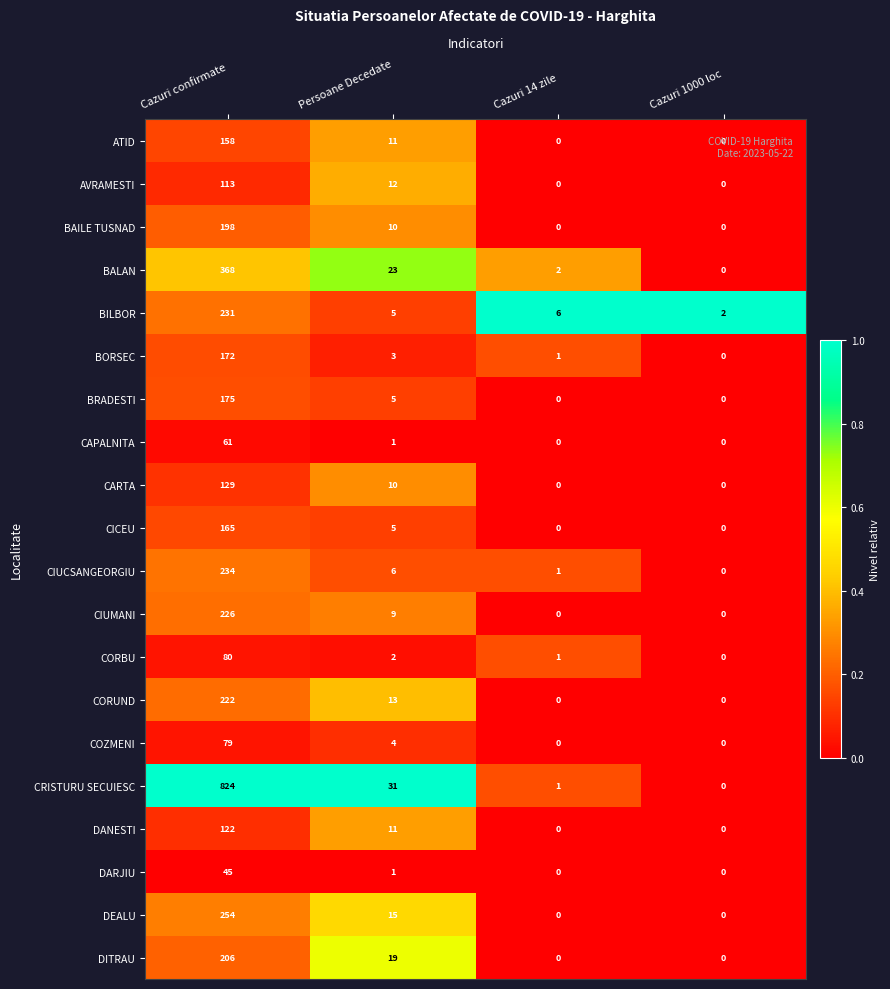

At which category does the chart reach its peak across all series?

Cazuri confirmate